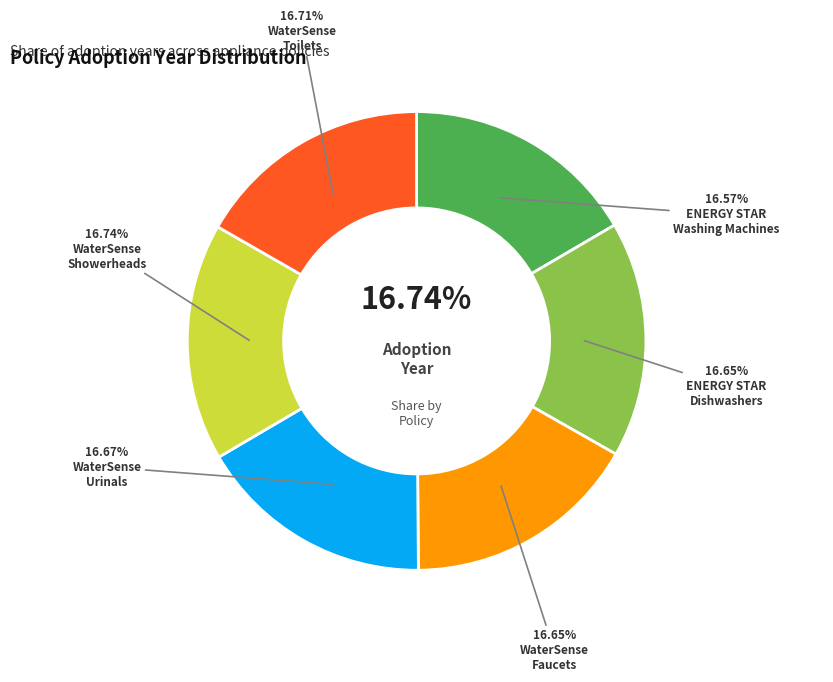

Which has a higher value, WaterSense
Faucets or WaterSense
Showerheads?

WaterSense
Showerheads